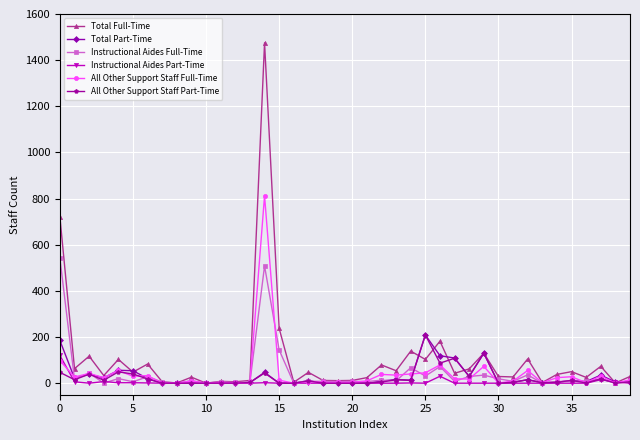

Count the number of categories in the chart.

40